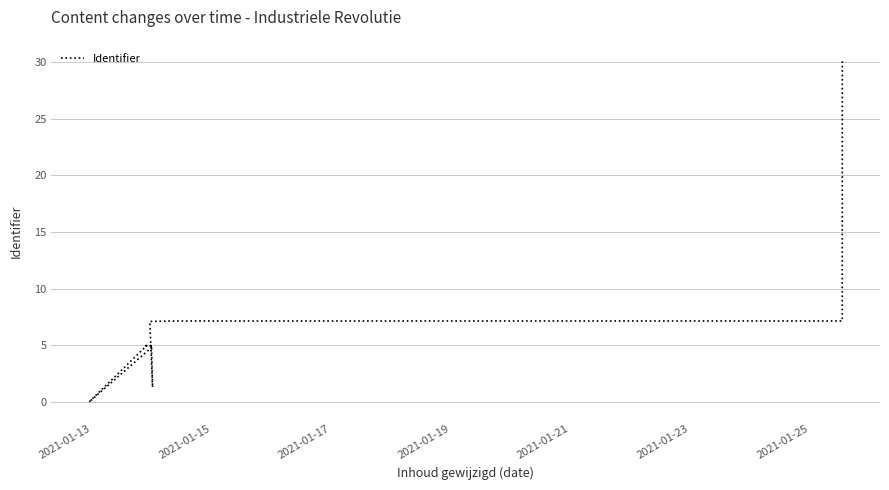

Reading left to right, extract all data points from this chart.

4.8	0.0	4.9	5.0	5.0	5.0	5.0	1.3	7.1	7.1	7.2	7.2	30.1